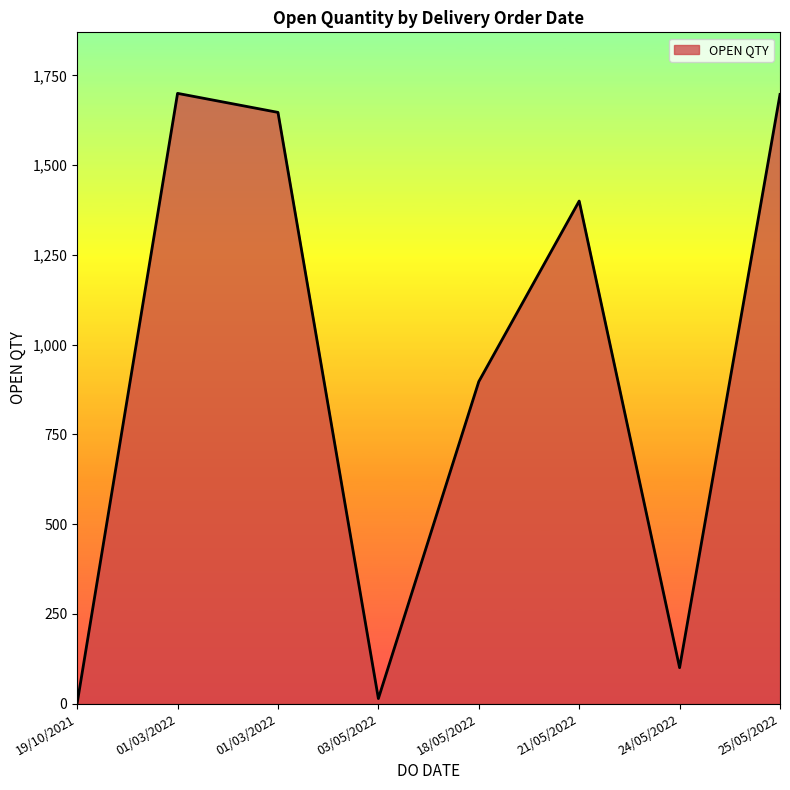

Which label corresponds to the smallest value in the chart?

19/10/2021